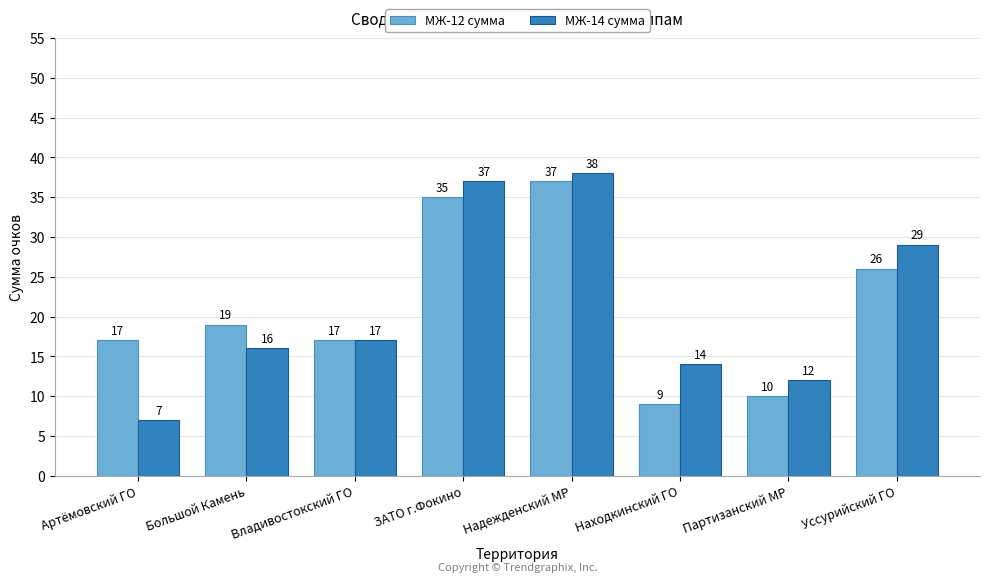

Between Артёмовский ГО and Надежденский МР, which series saw the biggest shift?

МЖ-14 сумма